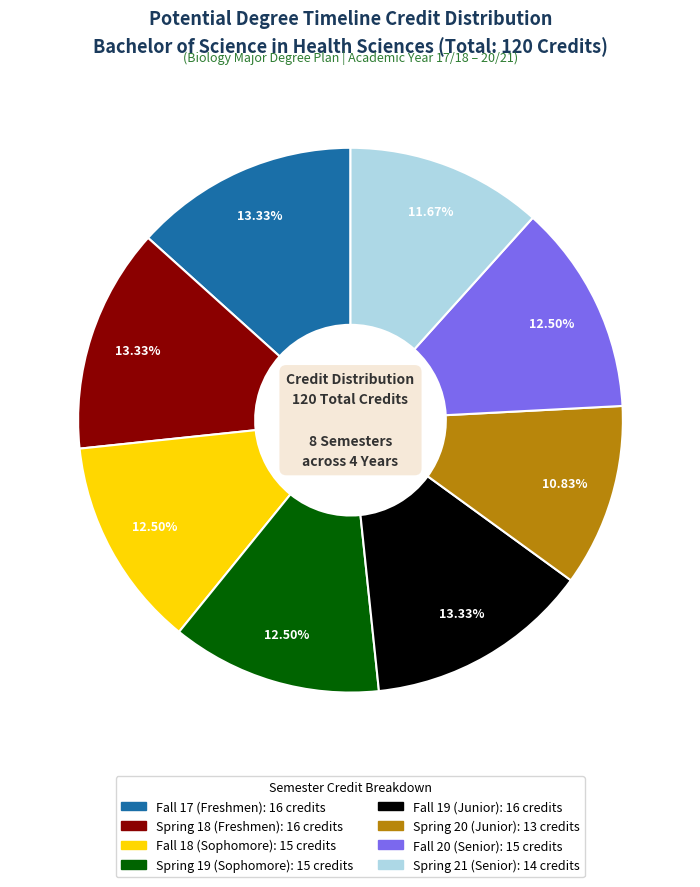

Between Spring 21 (Senior) and Fall 19 (Junior), which is larger?

Fall 19 (Junior)